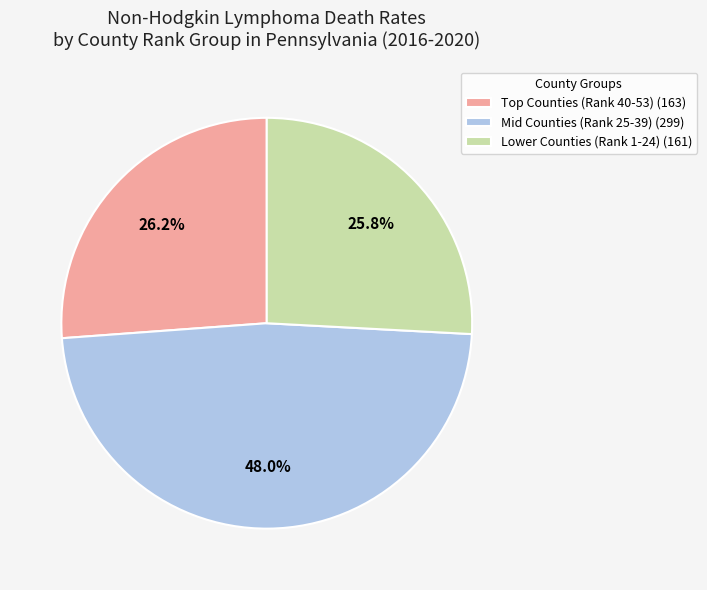

How many segments does this pie chart have?

3